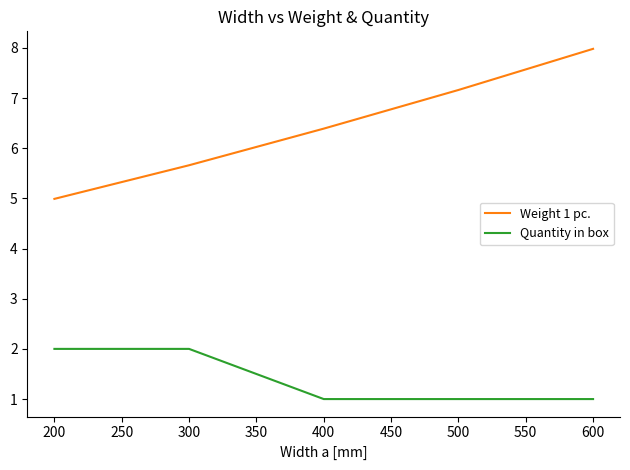

What is the highest value of the Weight 1 pc. series?

8.0